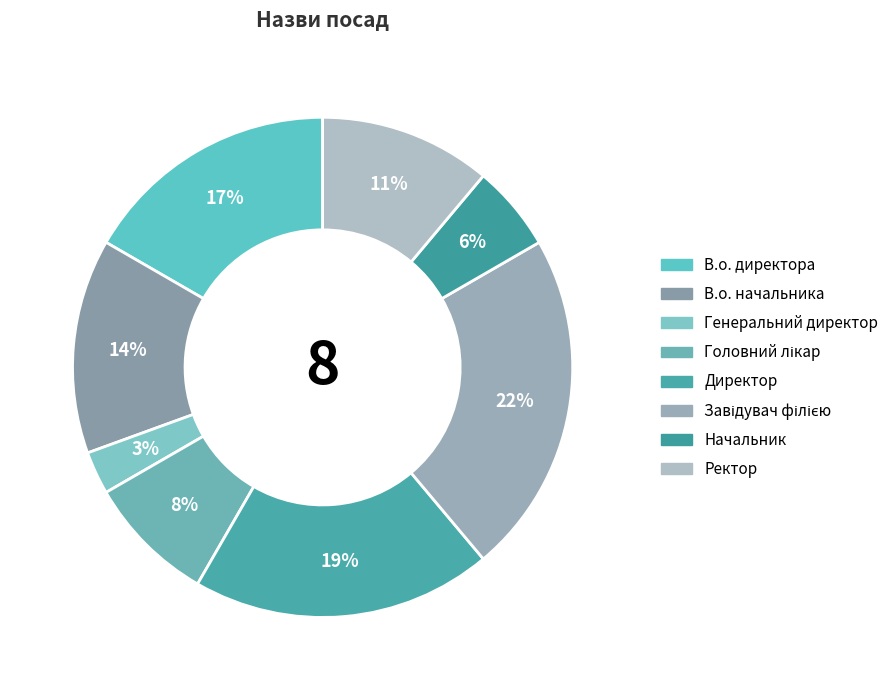

What portion of the pie excludes Головний лікар?

91.7%